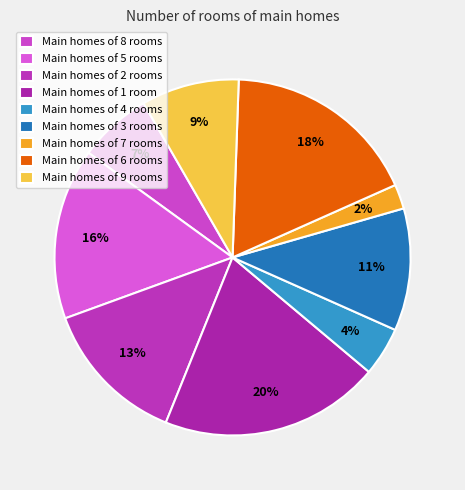

Which slice is the largest?

Main homes of 1 room